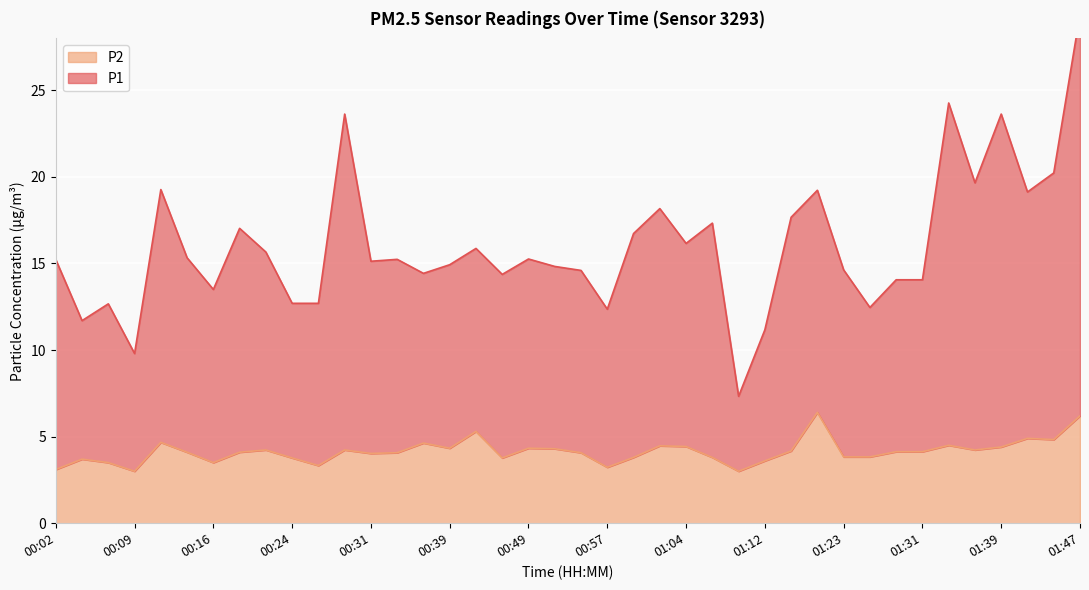

True or false: P1 has more than 0 points higher than both neighbors.

True